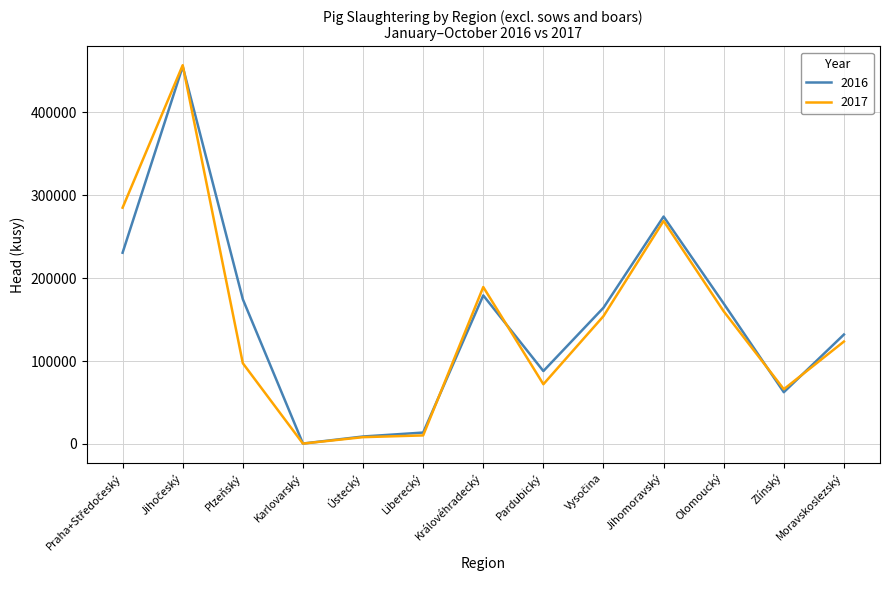

What is the maximum value shown in the chart?

456535